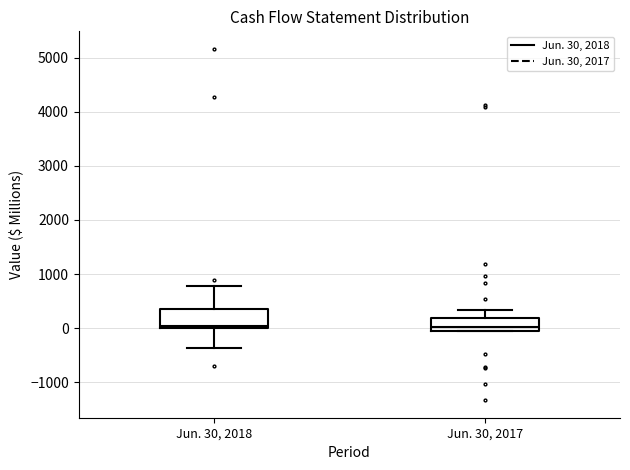

Where is the upper edge of the box for Jun. 30, 2017 on the y-axis? The values are not printed on the chart, so give them approximately, as read against the axis.

200